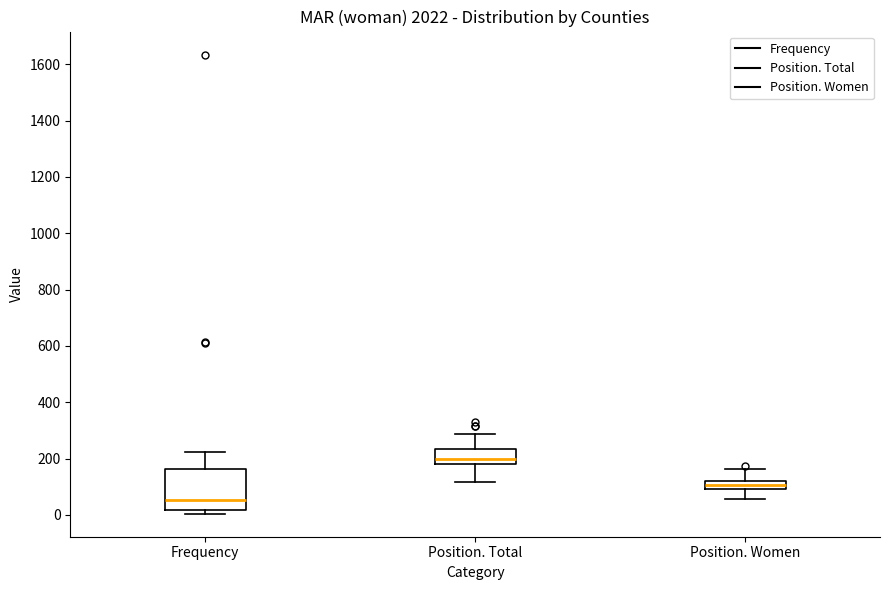

Comparing the boxes themselves (not the whiskers), which one is the tallest?

Frequency